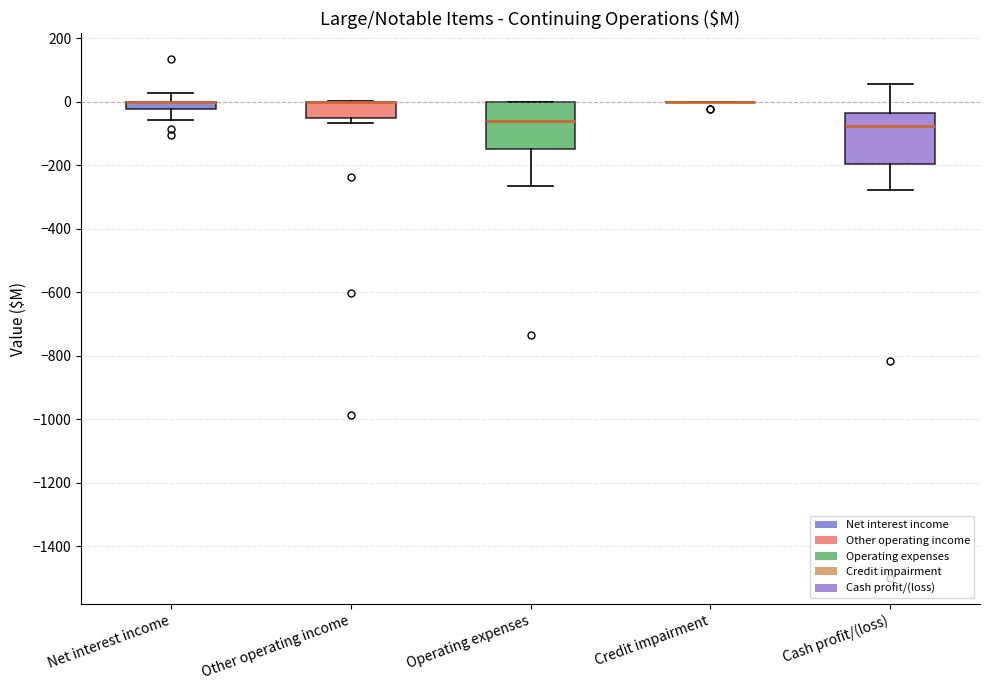

Where does the lower whisker of the box for Operating expenses end on the y-axis? The values are not printed on the chart, so give them approximately, as read against the axis.

-260